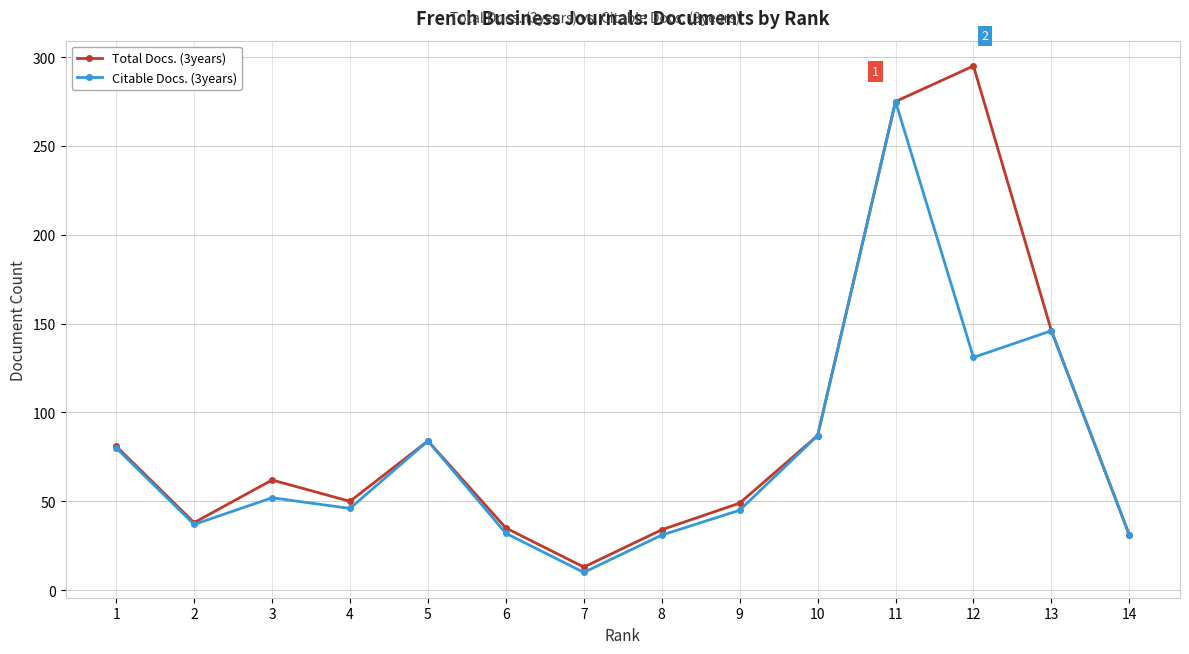

At which category does Total Docs. (3years) reach its first local valley?

2